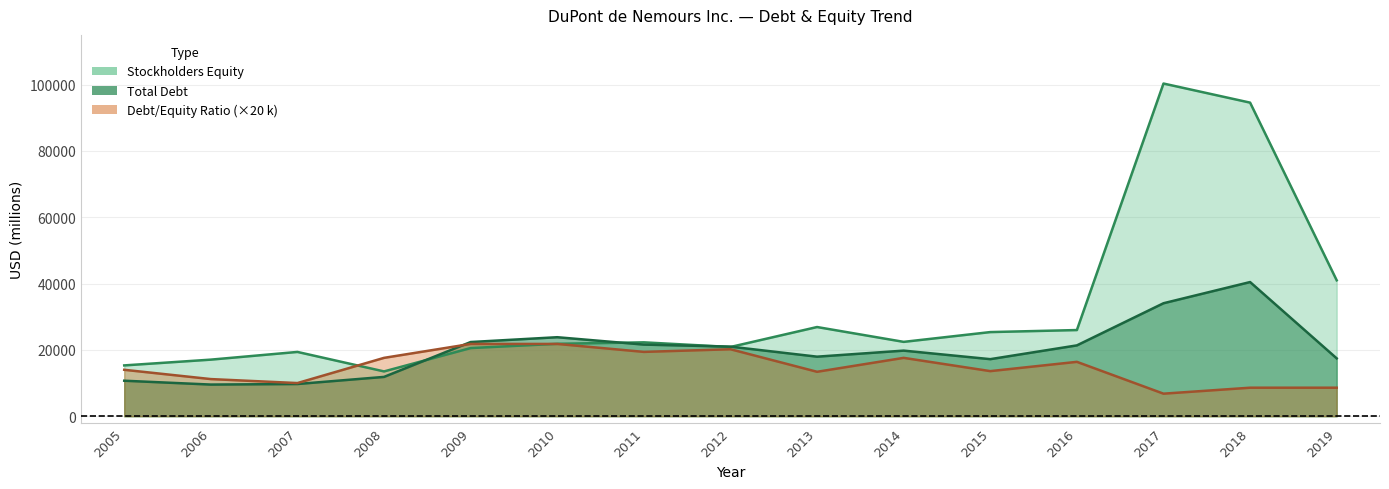

What is the difference between the maximum and second lowest values in the Stockholders Equity series?

85006.0